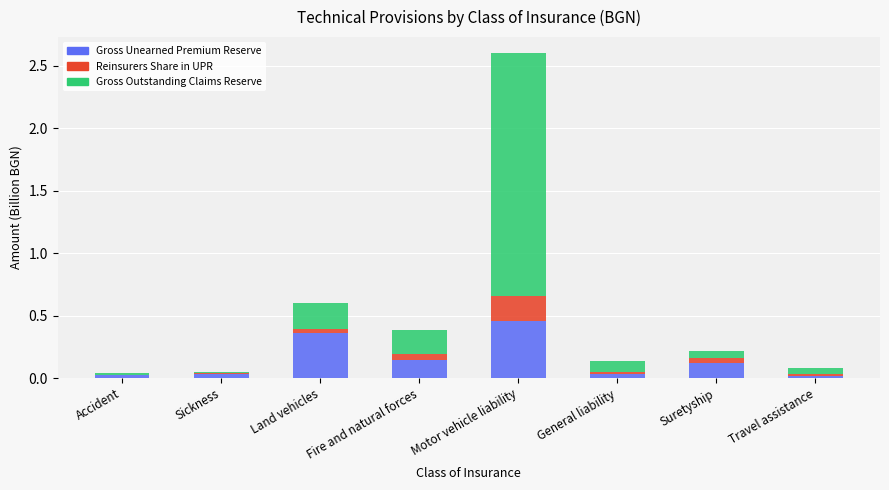

At which category is the sum across all series the highest?

Motor vehicle liability